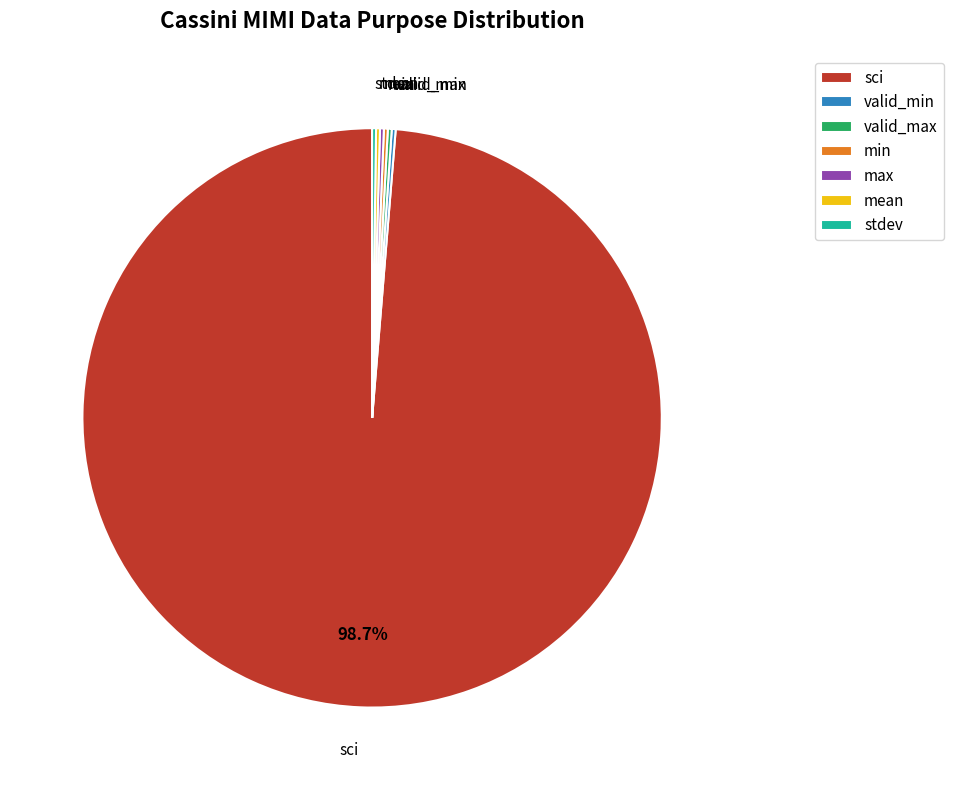

Which slice is the largest?

sci